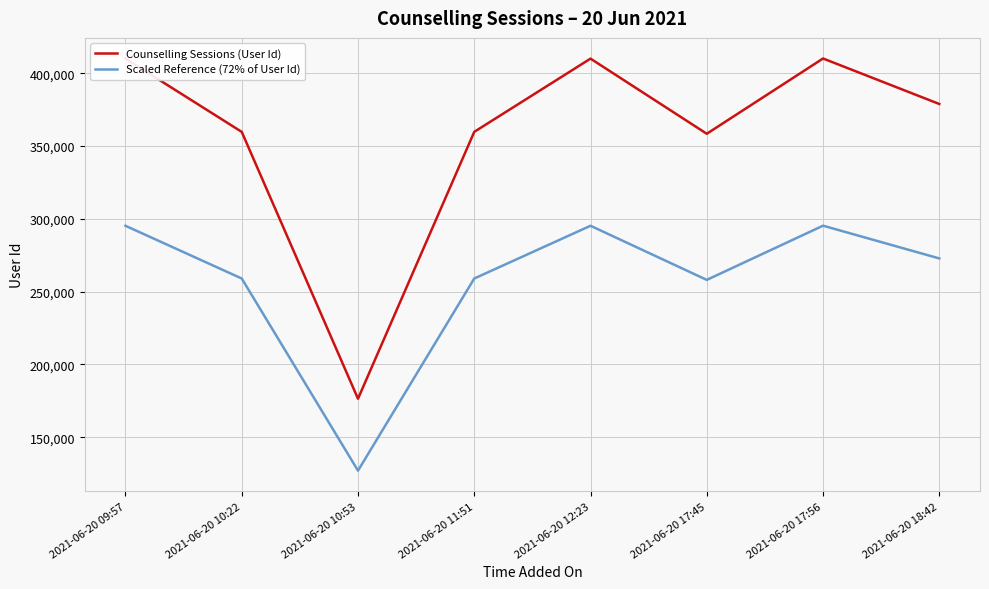

Is it true that Counselling Sessions (User Id) equals 359728.0 at 2021-06-20 10:22?

True